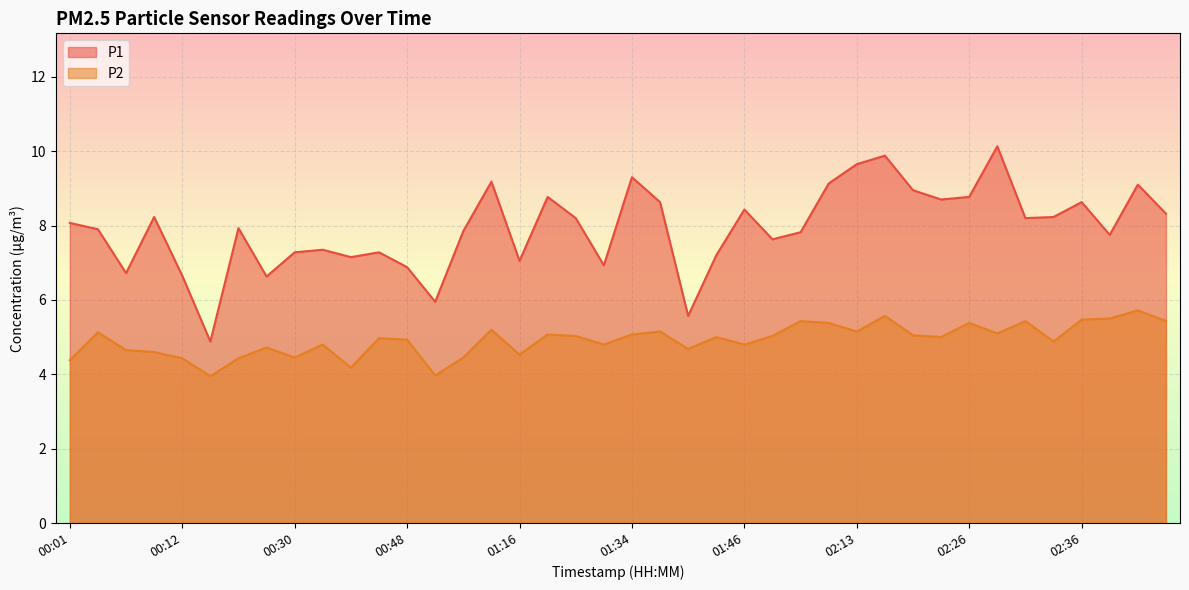

True or false: P2 has more than 1 interior local peaks.

True